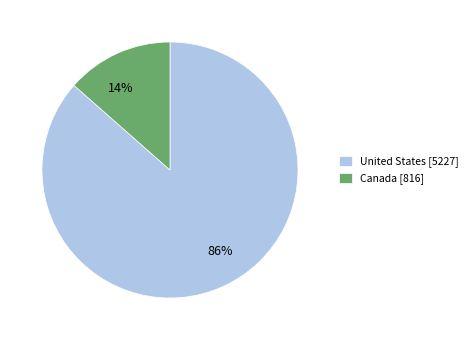

Is it true that Canada is 21% of the pie?

False